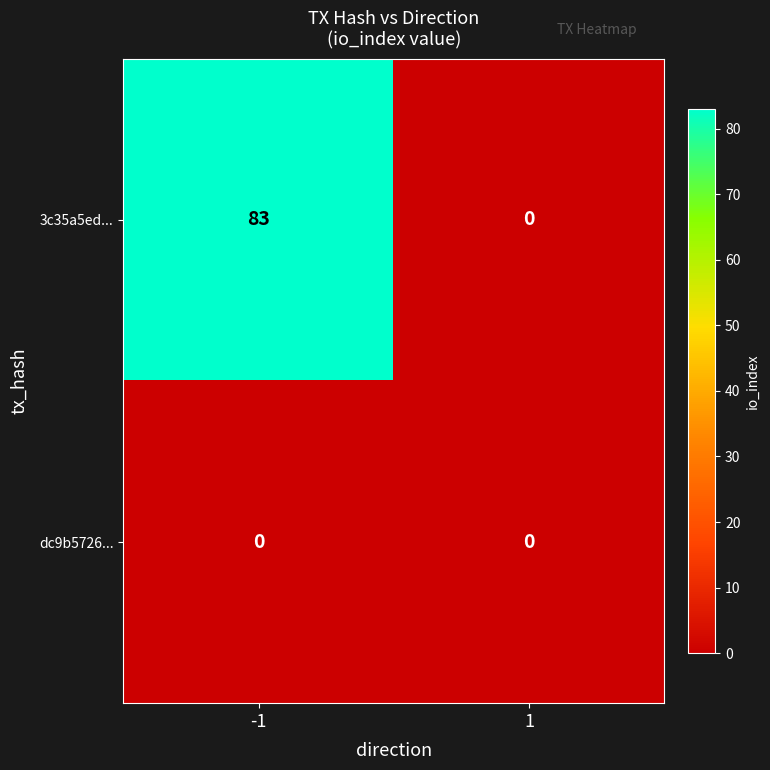

Rank the series by their average value, from lowest to highest.

dc9b5726..., 3c35a5ed...